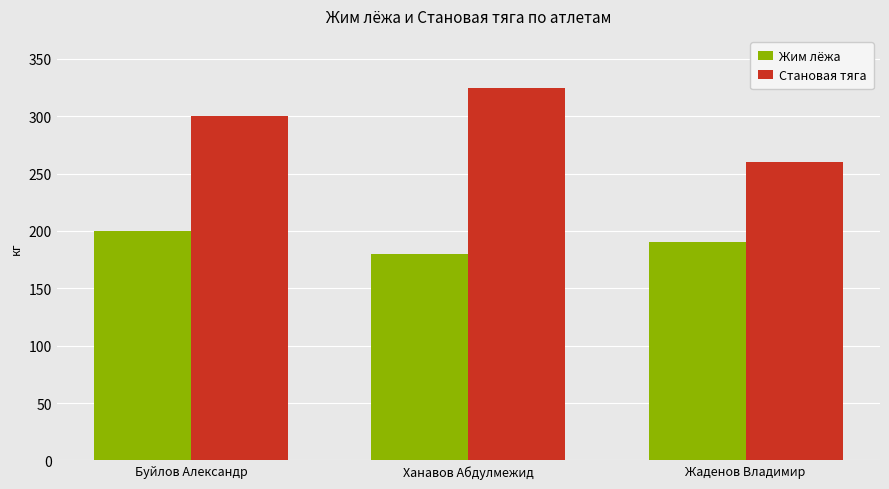

What value does the Жим лёжа series have at Жаденов Владимир?

190